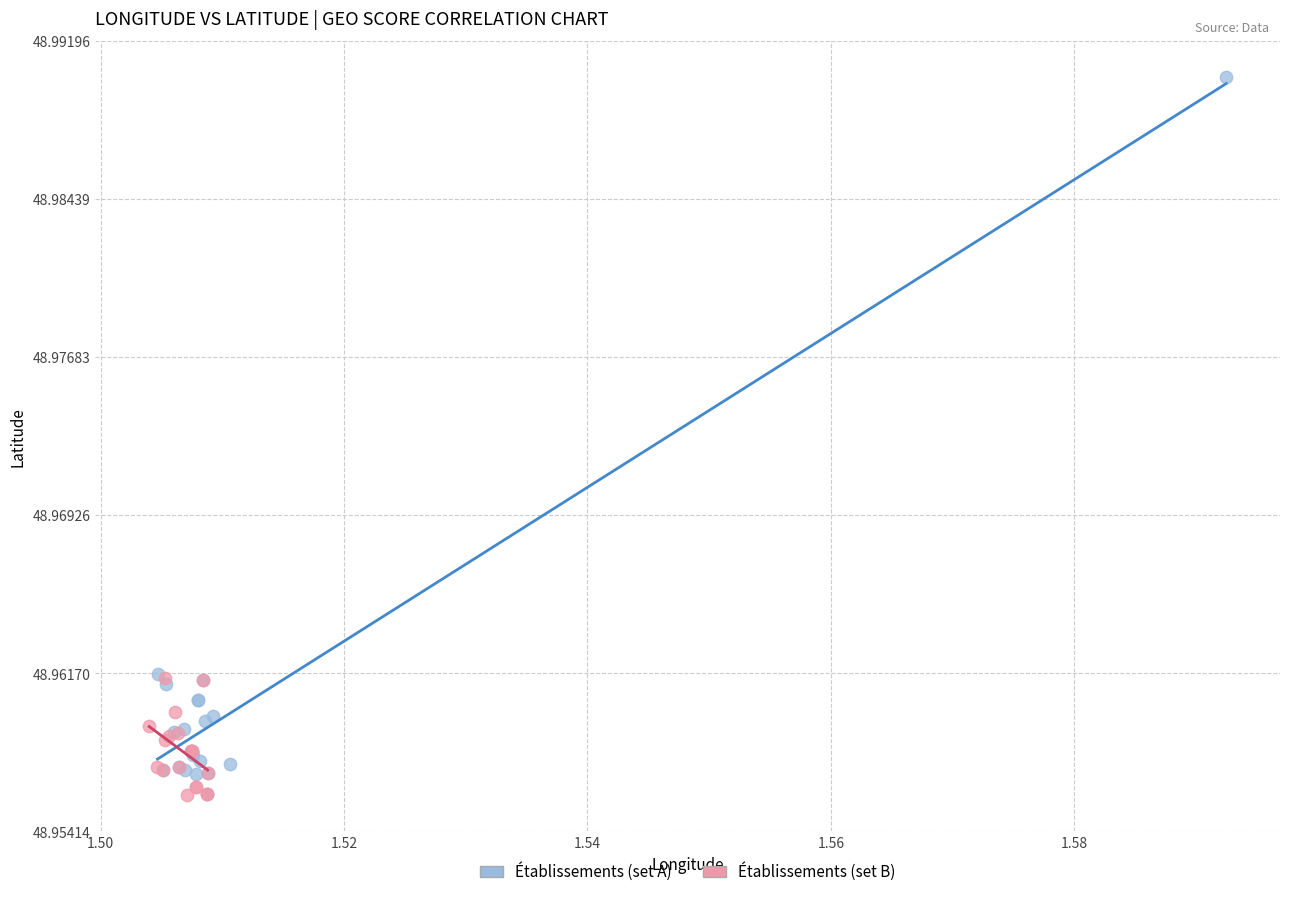

Which series reaches the maximum Y coordinate?

Établissements (set A)